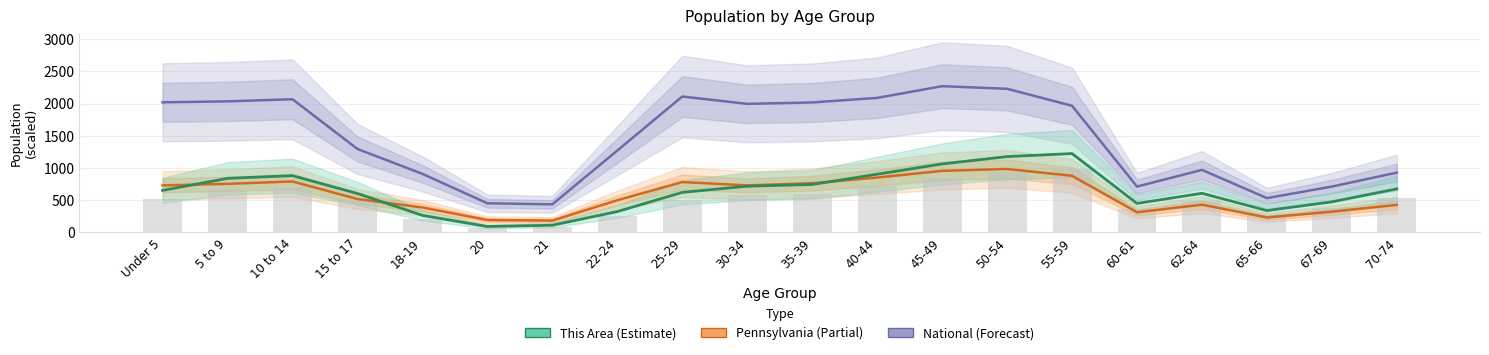

At how many categories does at least one series exceed 1118?

12